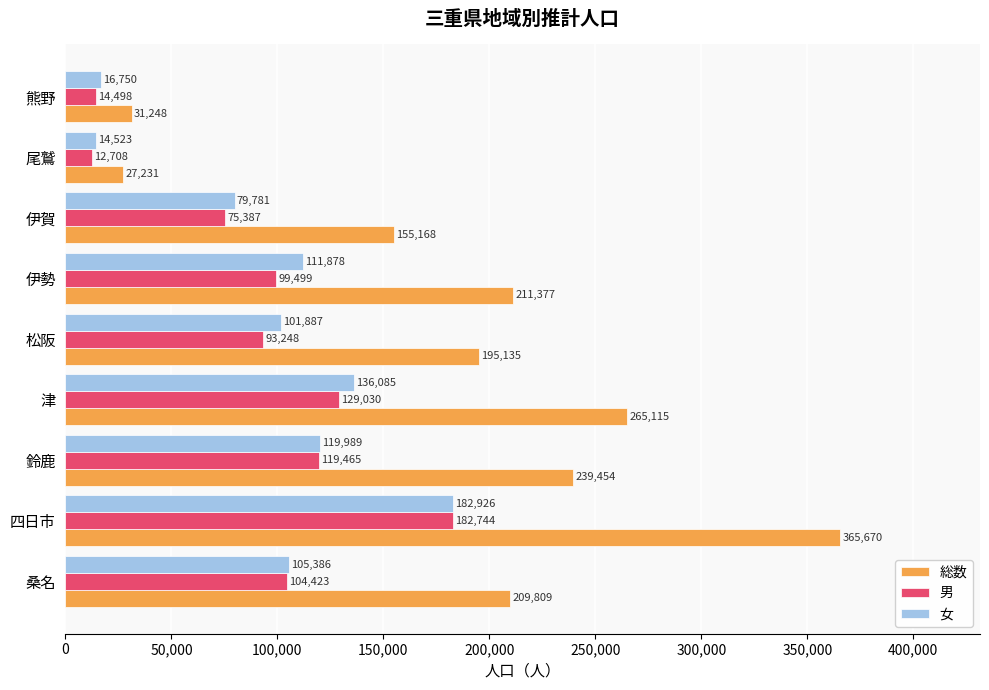

What is the approximate value of 総数 at 伊賀?

155168